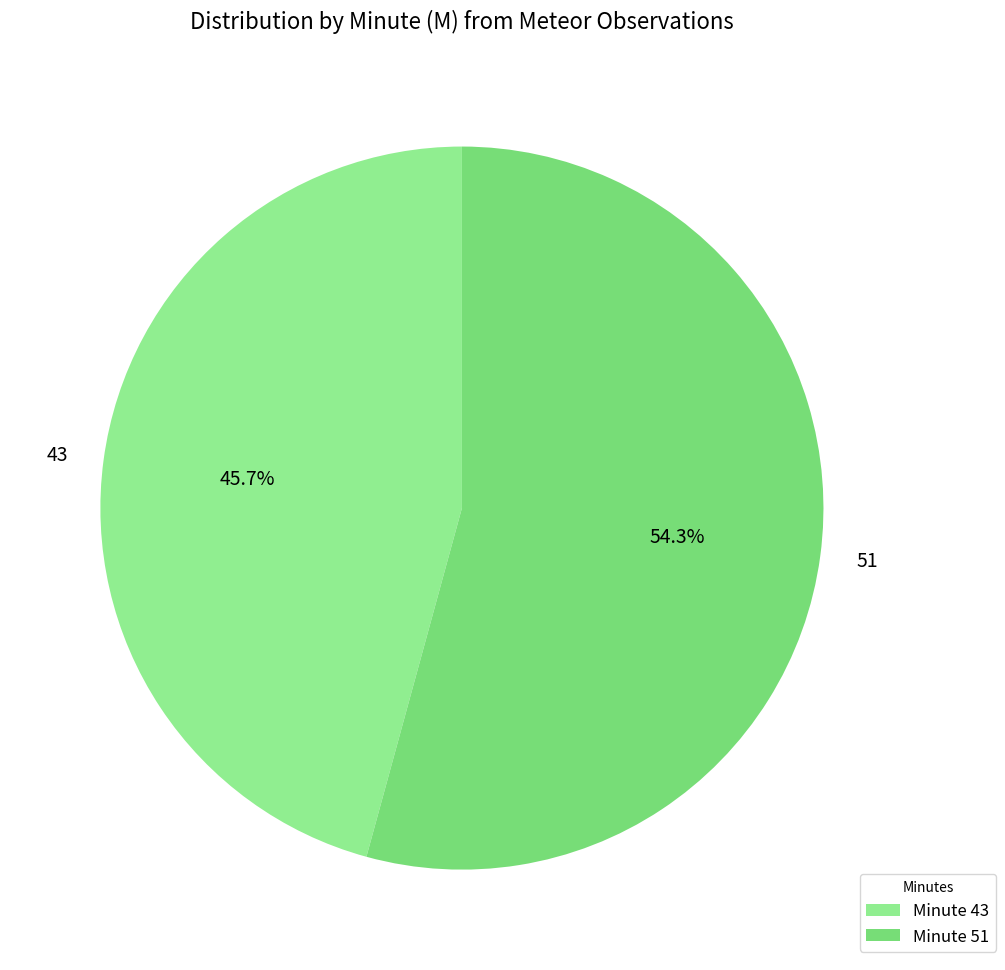

Which category accounts for the majority?

51